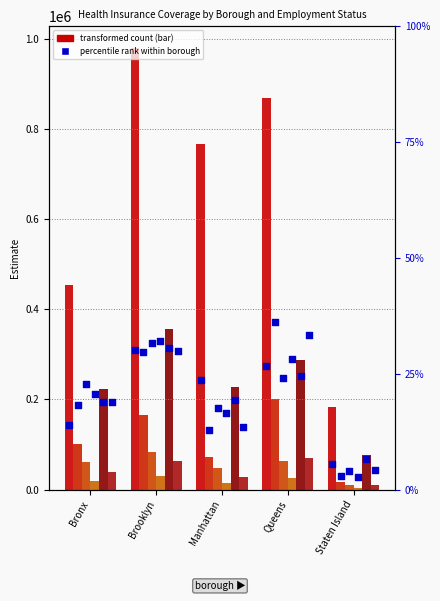

Is the value of With health insurance (18-64, Unemployed) at Brooklyn greater than the value of With health insurance (18-64, Employed) at Brooklyn?

No